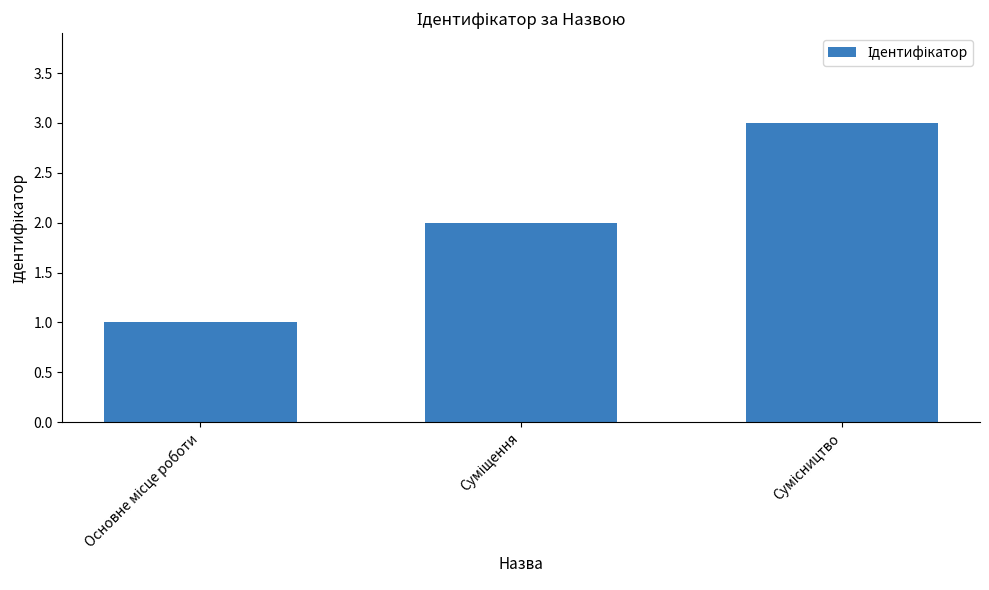

Does the chart contain any negative values?

No